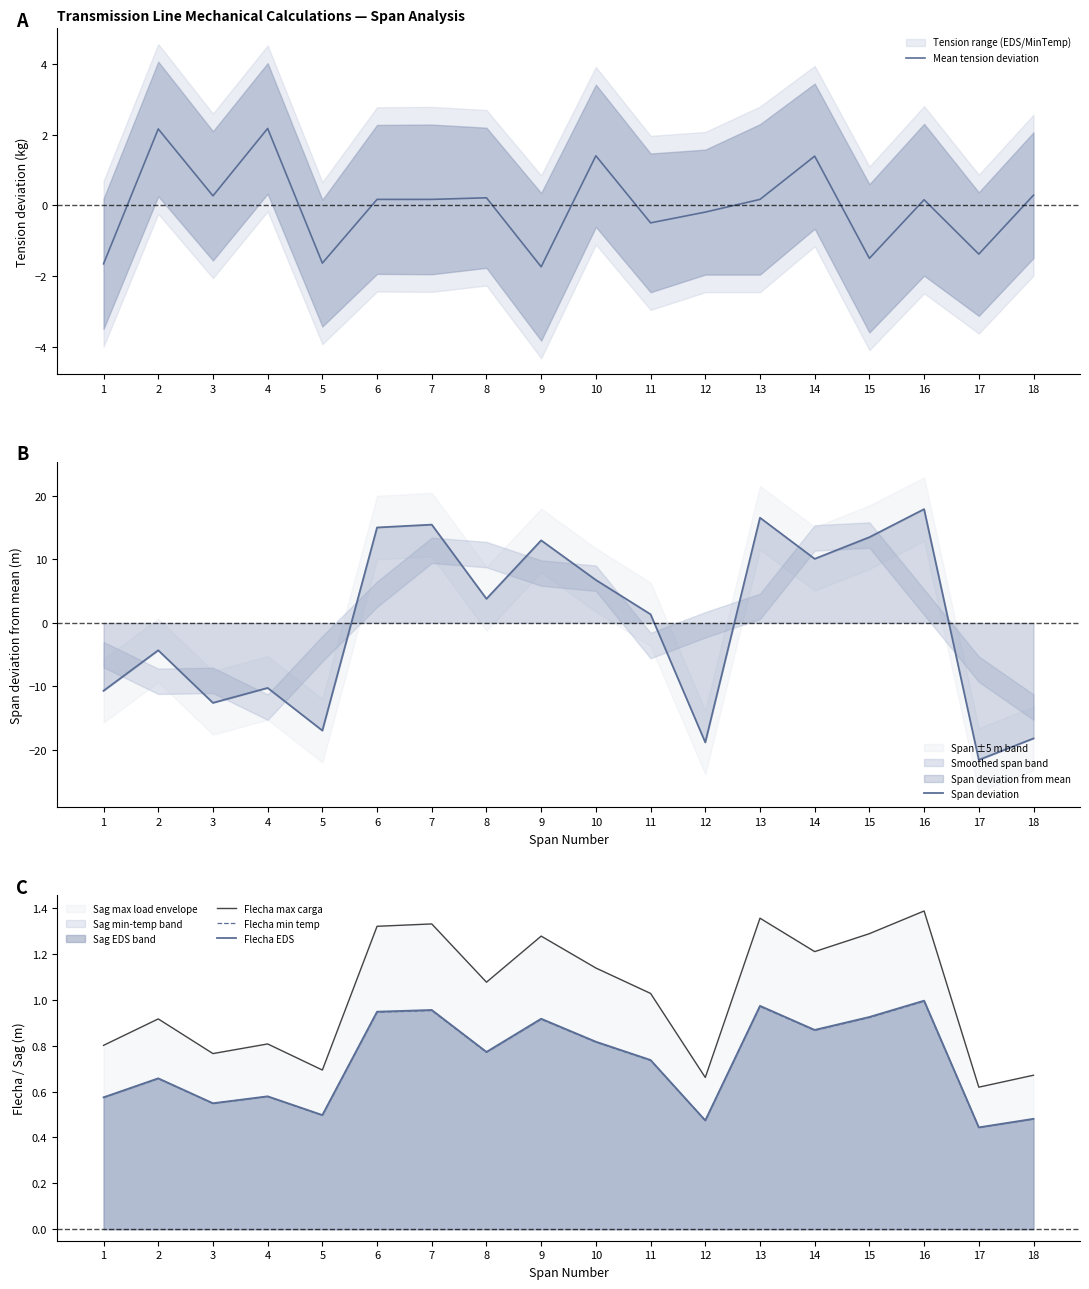

What is the value of the Flecha min temp point at the 6th from the left?

0.9